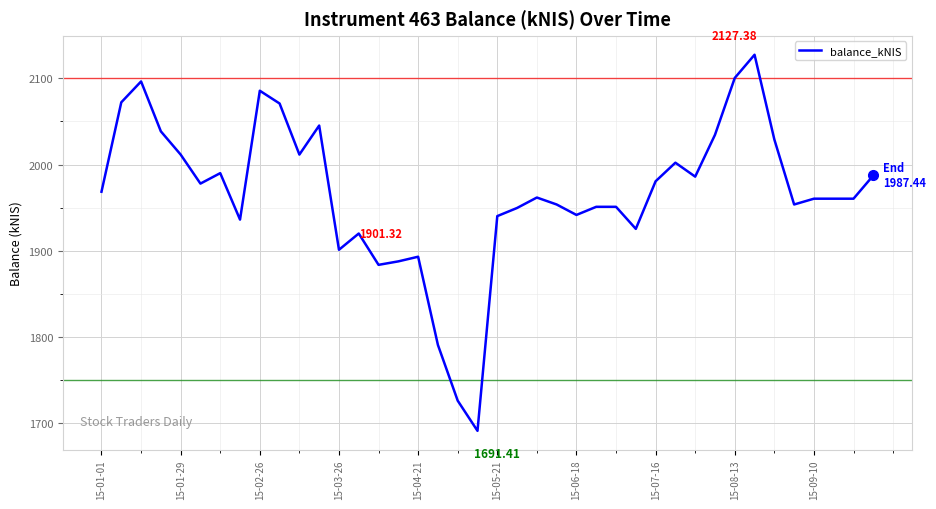

What is the sum of all values?

78659.2